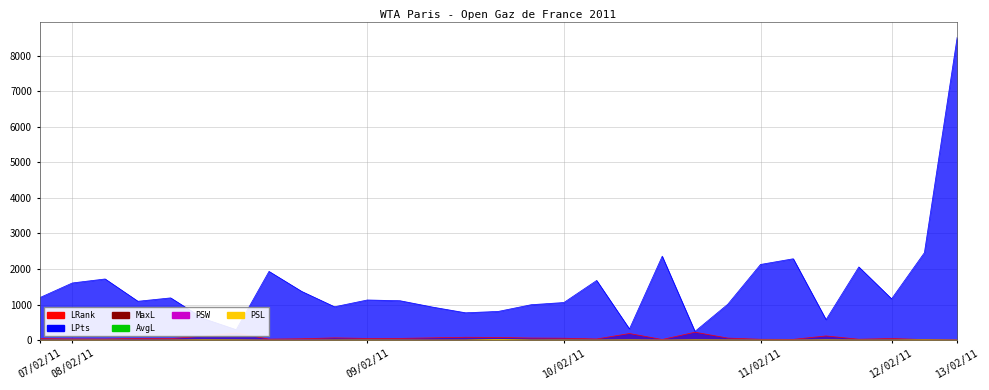

After their last crossing, which series has the higher values: AvgL or PSL?

PSL